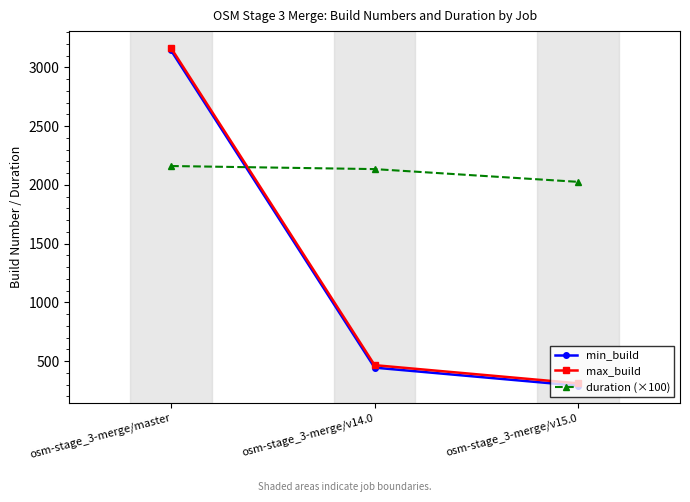

What is the greatest value displayed?

3165.0